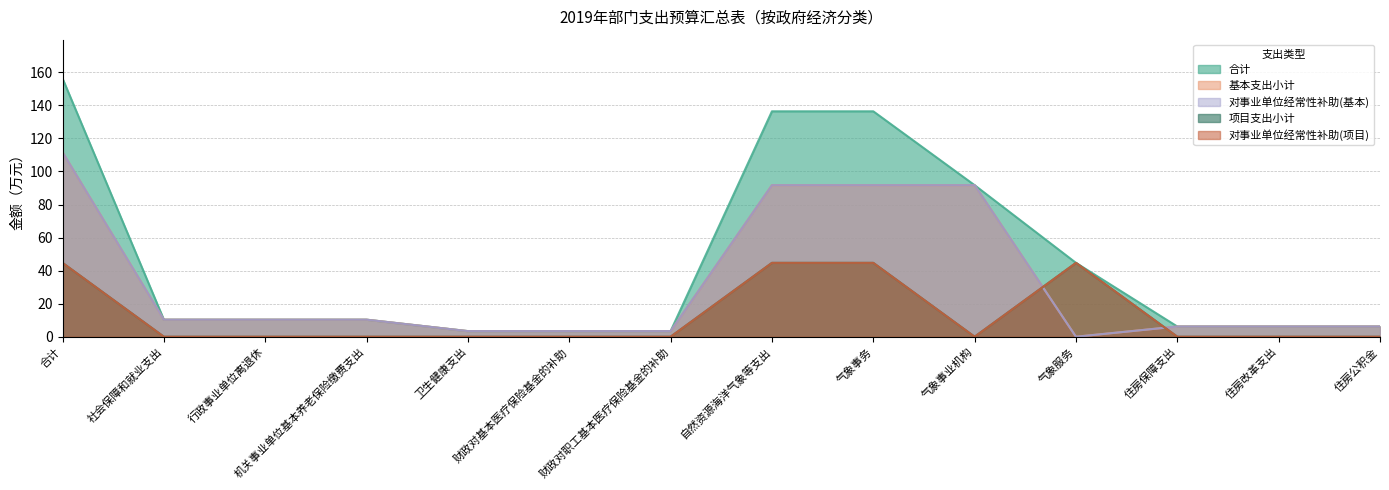

At which category does the chart reach its minimum across all series?

气象服务